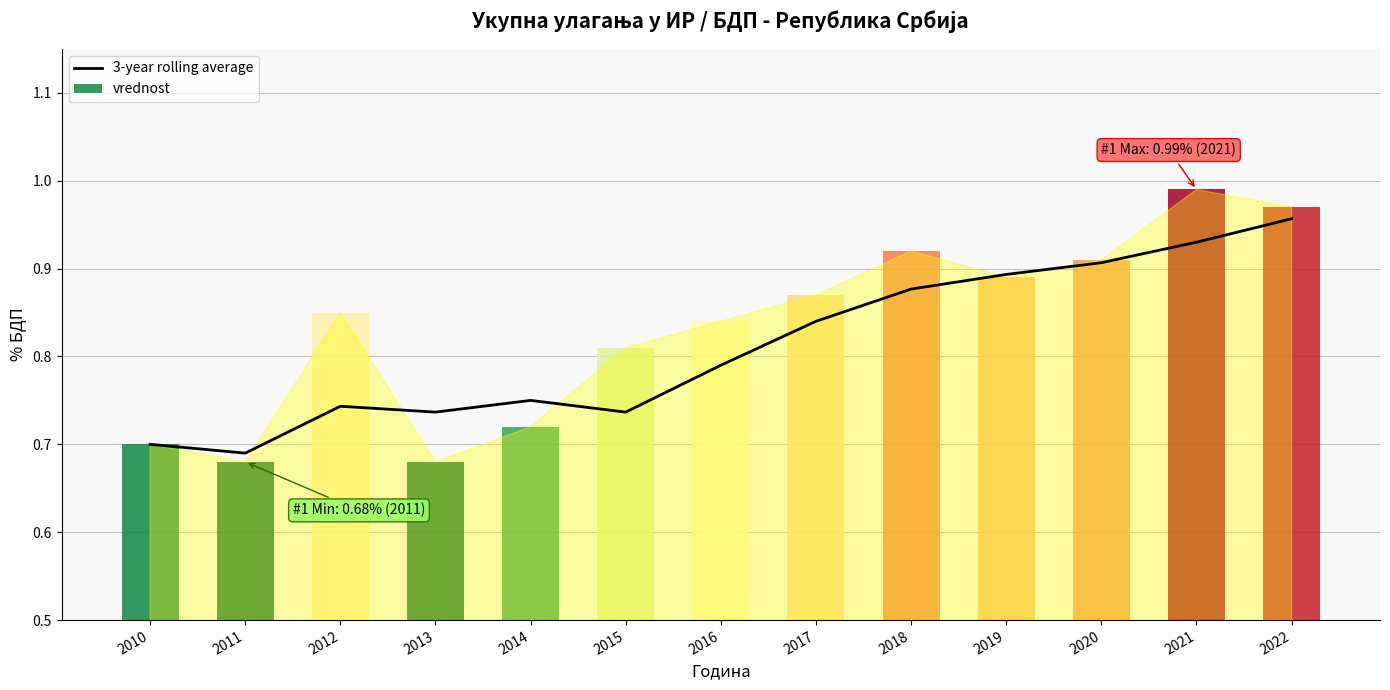

Are the bars horizontal?

No